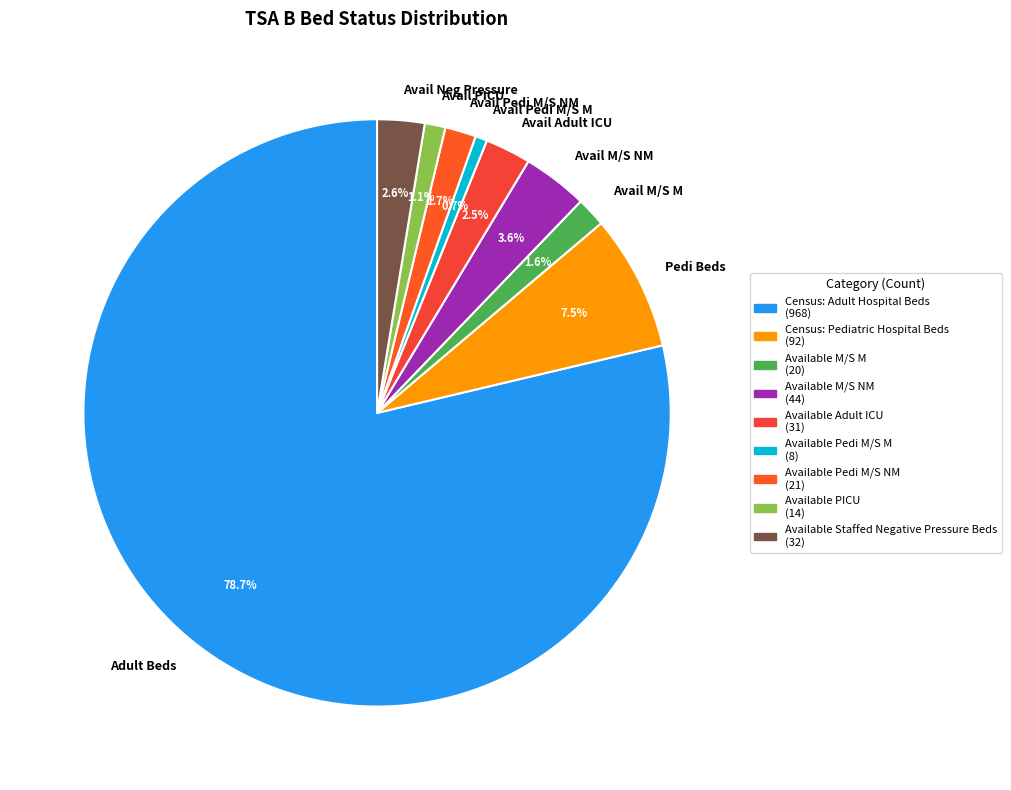

How much of the chart is everything except Avail Neg Pressure?

97.4%